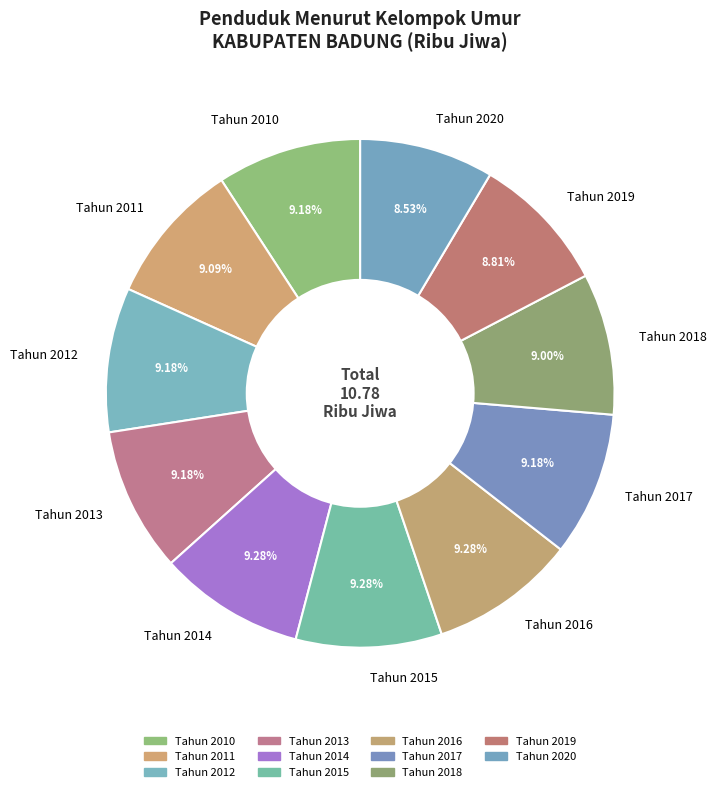

Does Tahun 2016 account for over 50% of the chart?

No